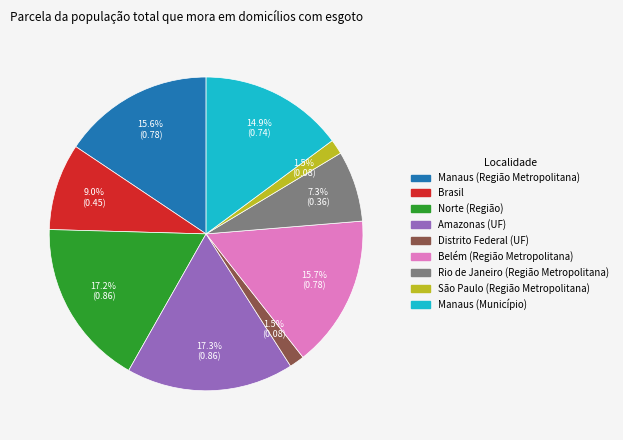

To the nearest percent, what percentage of the pie is Brasil?

9%